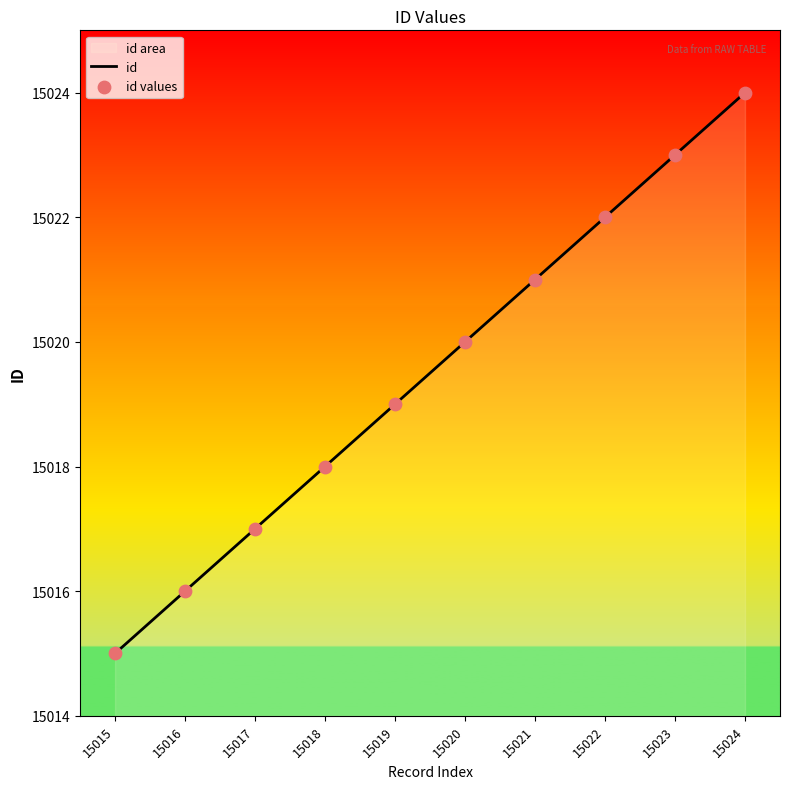

Which has a higher value, 15015 or 15018?

15018